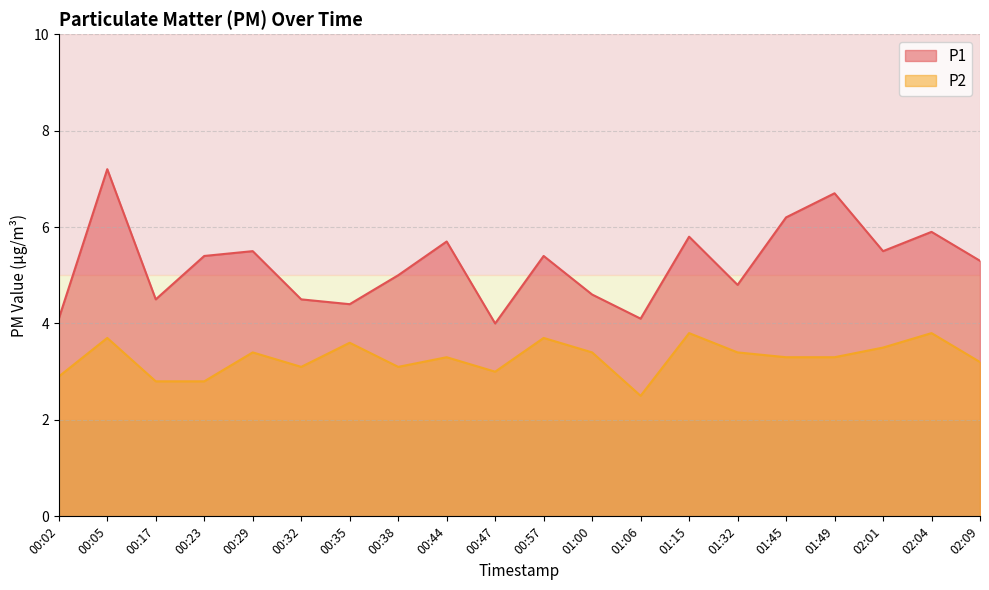

Count the number of data series in this chart.

2